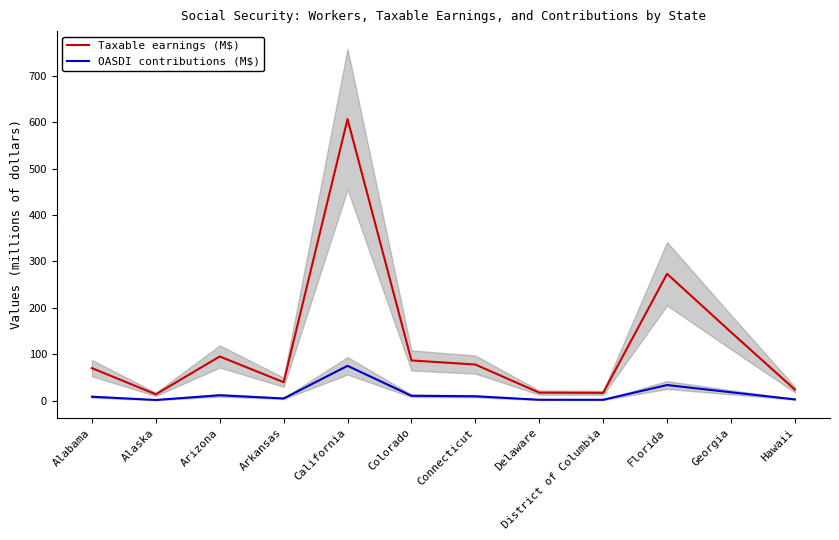

Is it true that OASDI contributions (M$) equals 2.2 at Delaware?

True